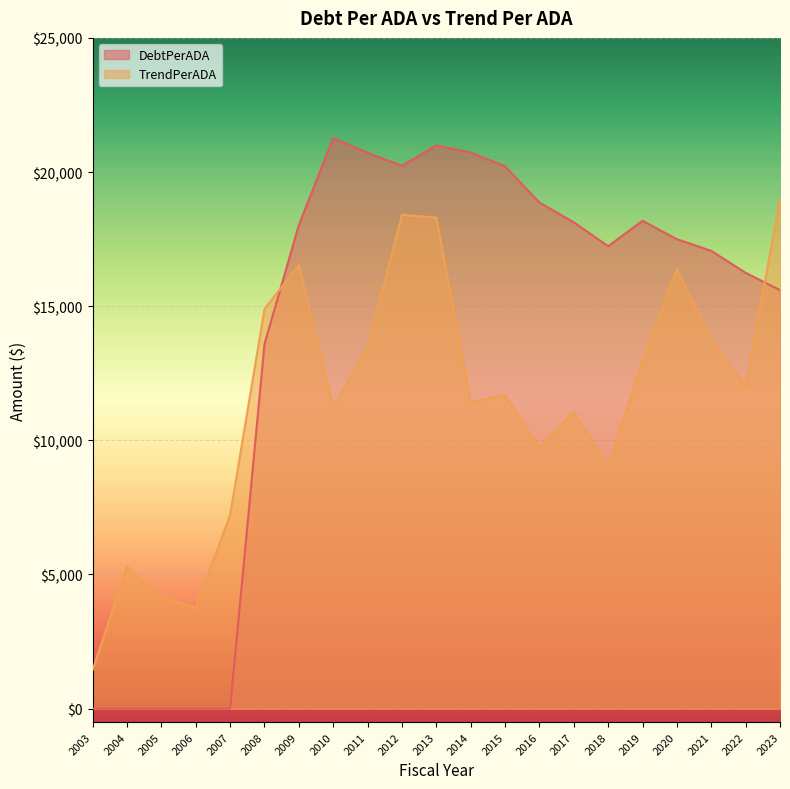

Does the chart display data point markers on the line(s)?

No